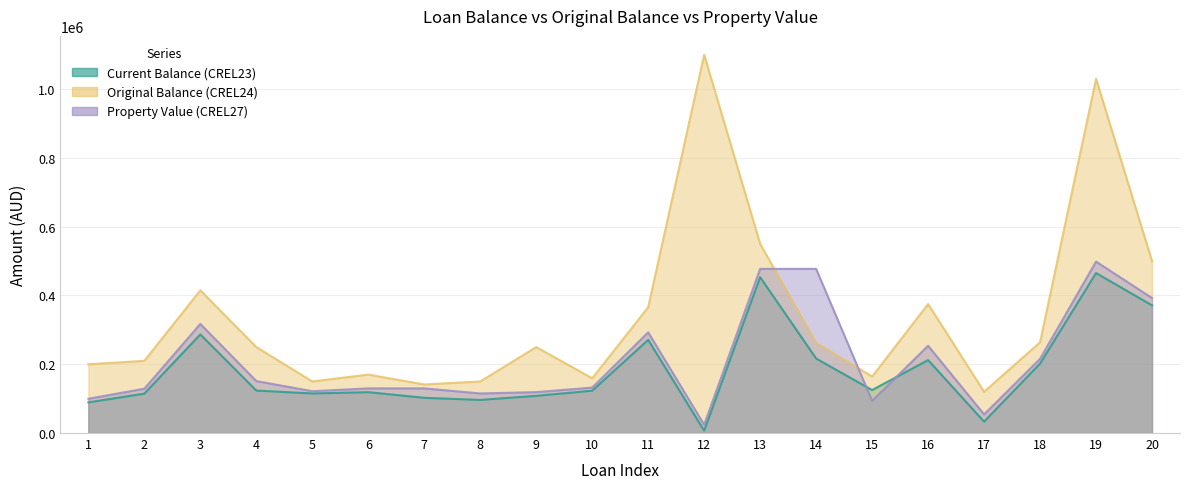

Which series has the largest total across all categories?

Original Balance (CREL24)